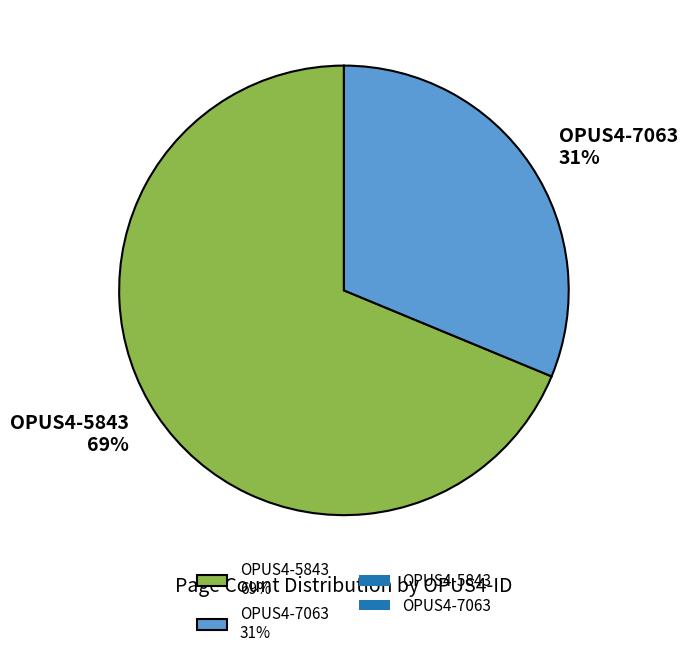

How many slices are in this pie chart?

2